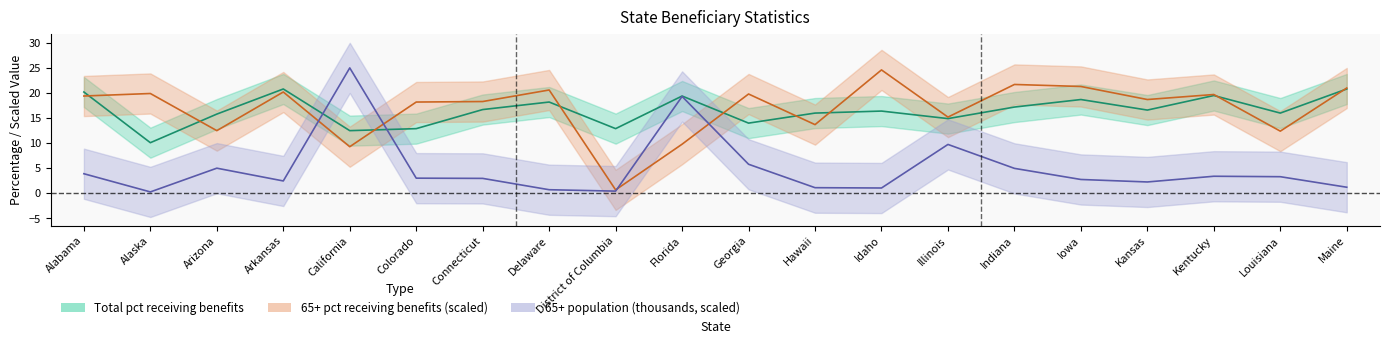

Which category has the lowest value across all series?

Alaska